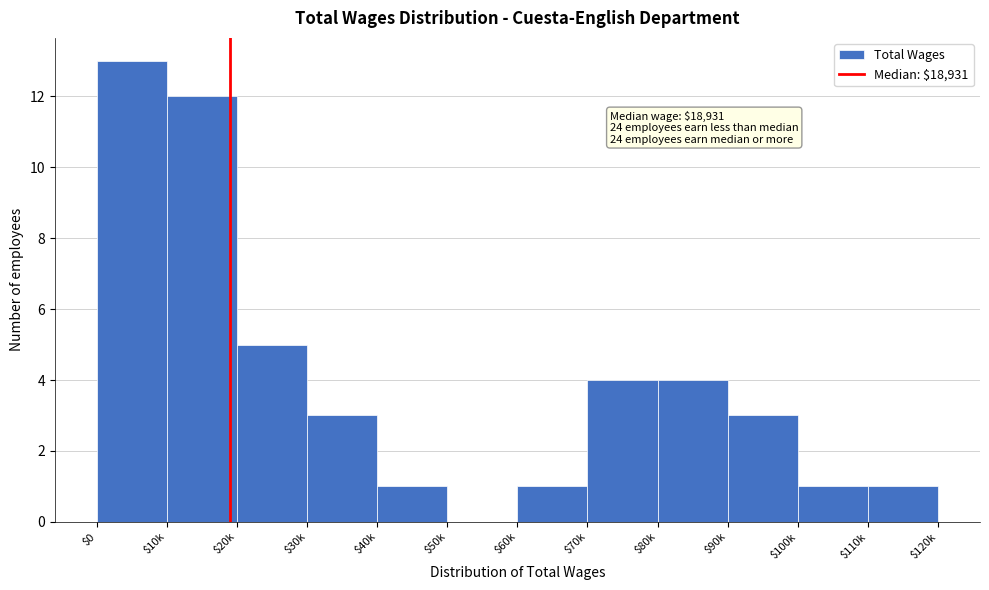

Read the value at $90k.

3